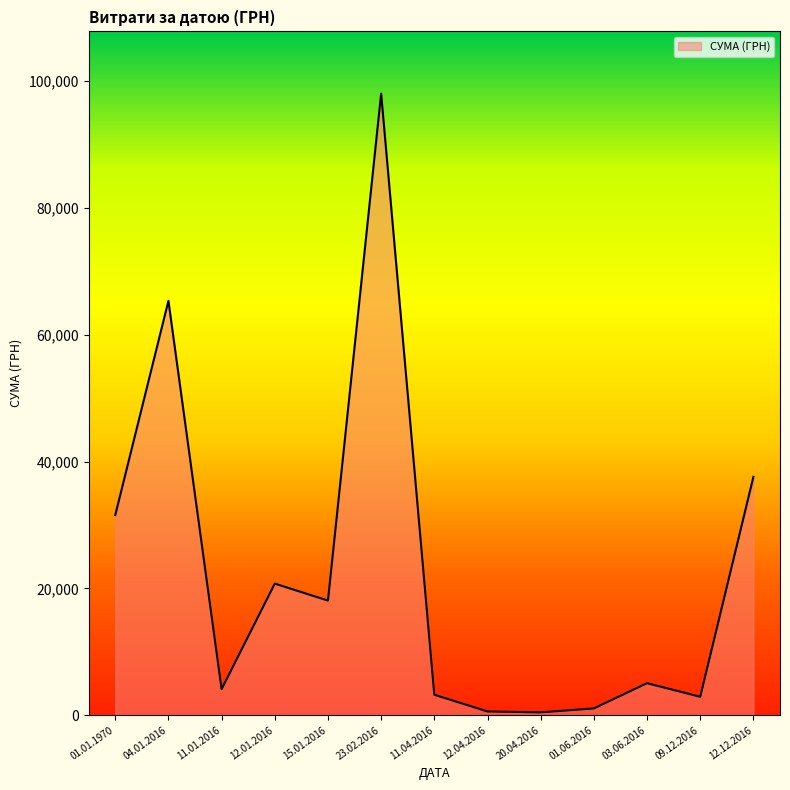

Where is the data nearest to the value 49241?

12.12.2016